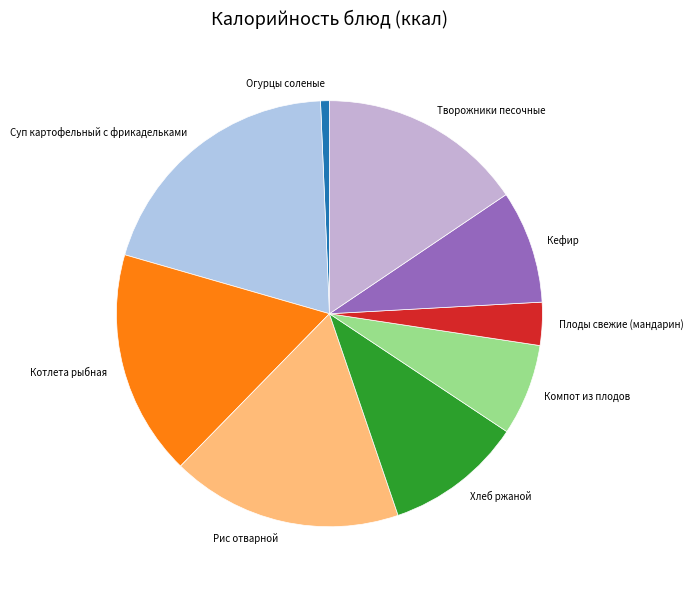

Does any single category account for the majority?

No